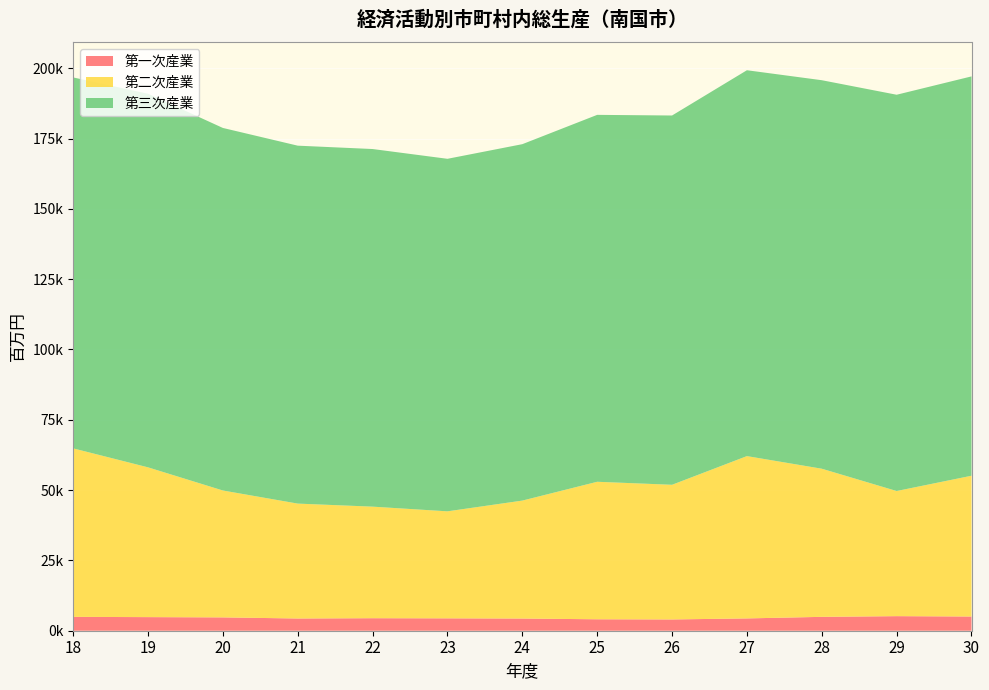

Reading left to right, what are all the values shown in this chart?

第一次産業: 18=4926	19=4839	20=4743	21=4348	22=4453	23=4404	24=4335	25=4070	26=4008	27=4378	28=4935	29=5181	30=5055
第二次産業: 18=59908	19=53251	20=45113	21=40849	22=39661	23=38044	24=41934	25=48888	26=47880	27=57705	28=52668	29=44492	30=50049
第三次産業: 18=131886	19=132831	20=128900	21=127260	22=127148	23=125338	24=126719	25=130452	26=131294	27=137192	28=138126	29=140890	30=141982